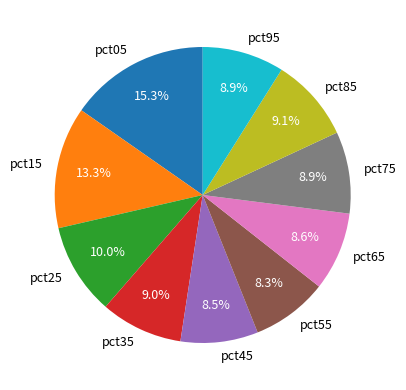

True or false: pct55 accounts for 8% of the total.

True